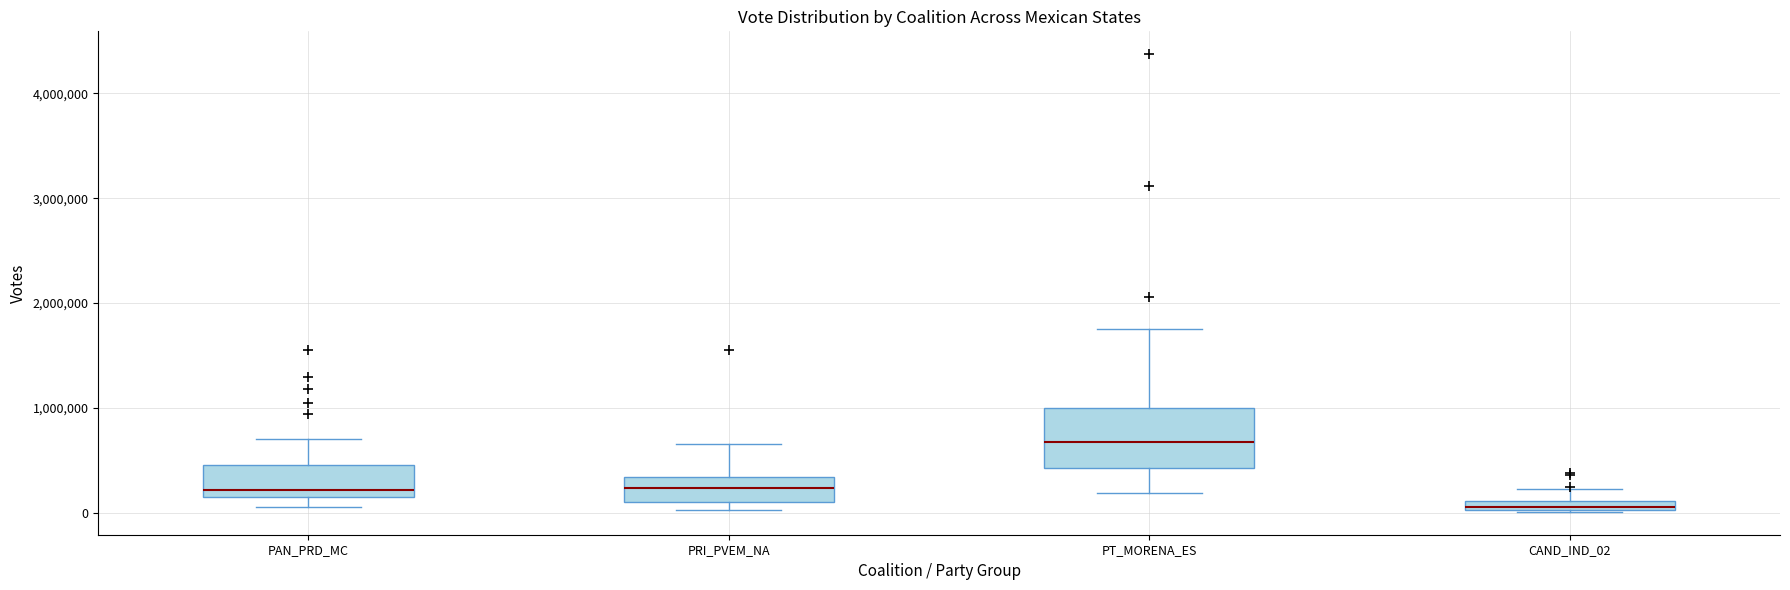

Which box is the tallest, from its lower edge to its upper edge?

PT_MORENA_ES